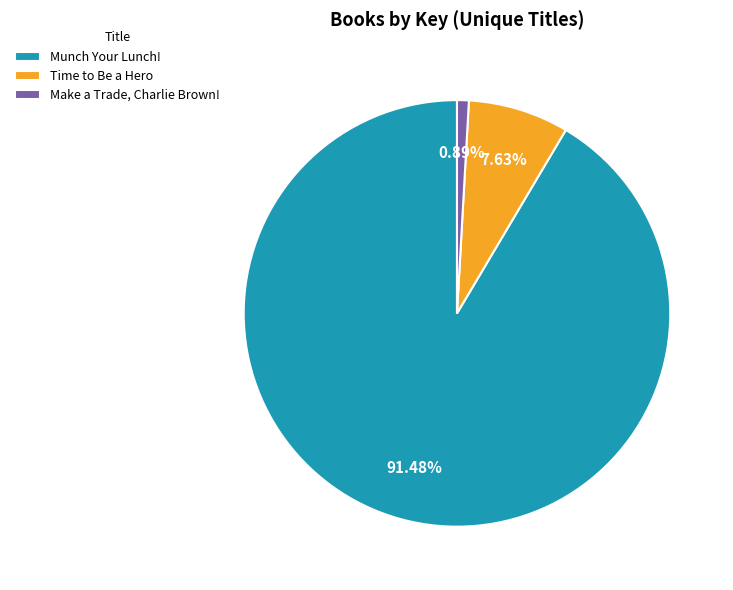

To the nearest percent, what portion does Munch Your Lunch! represent?

91%